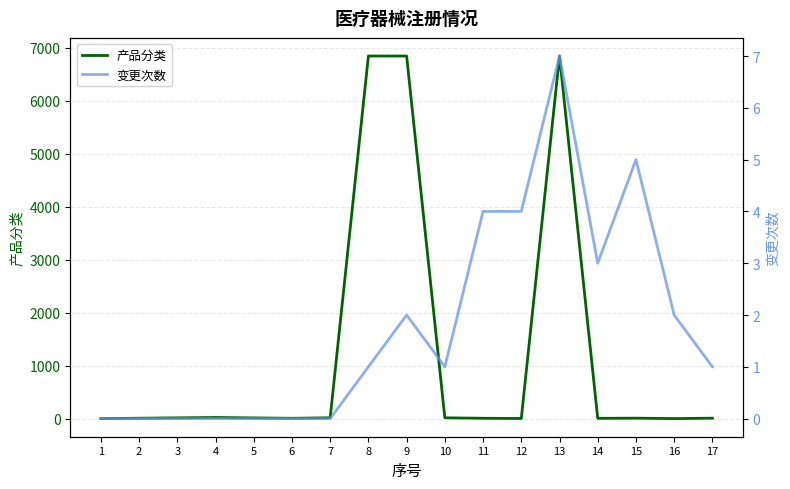

Is the value of 产品分类 at 9 greater than the value of 变更次数 at 2?

Yes